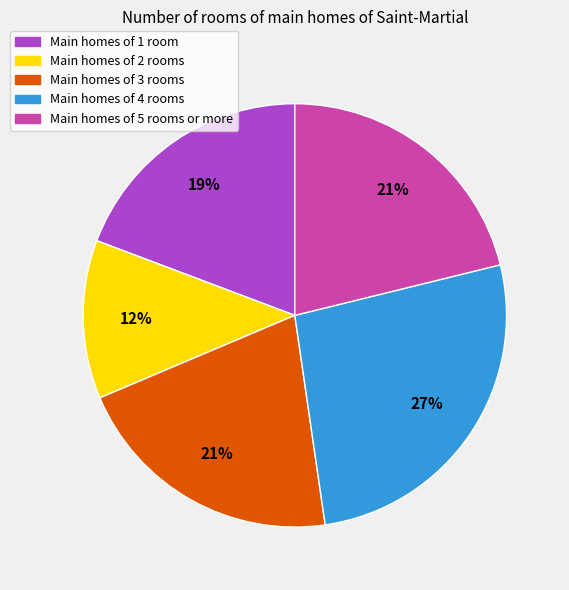

To the nearest percent, what is the average slice percentage?

20%